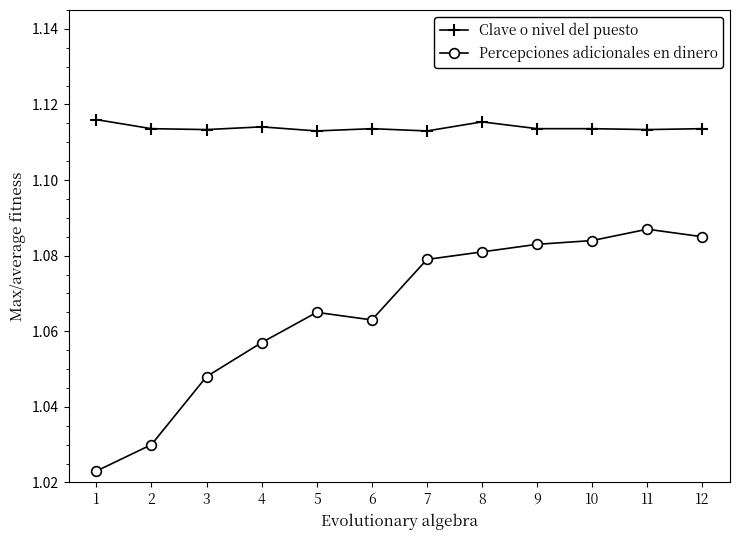

What is the total value across all series at 12?

2.2